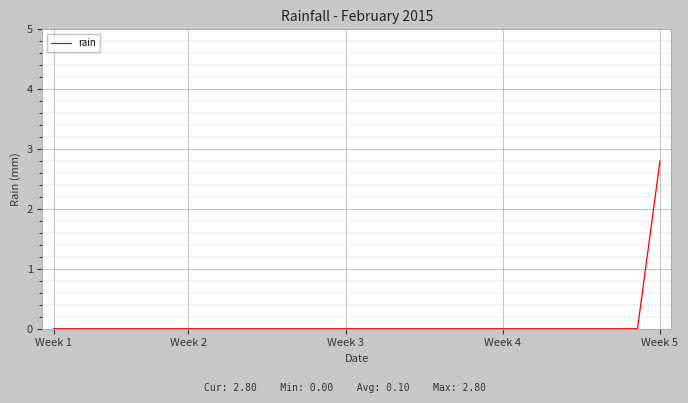

What is the maximum value shown in the chart?

2.8